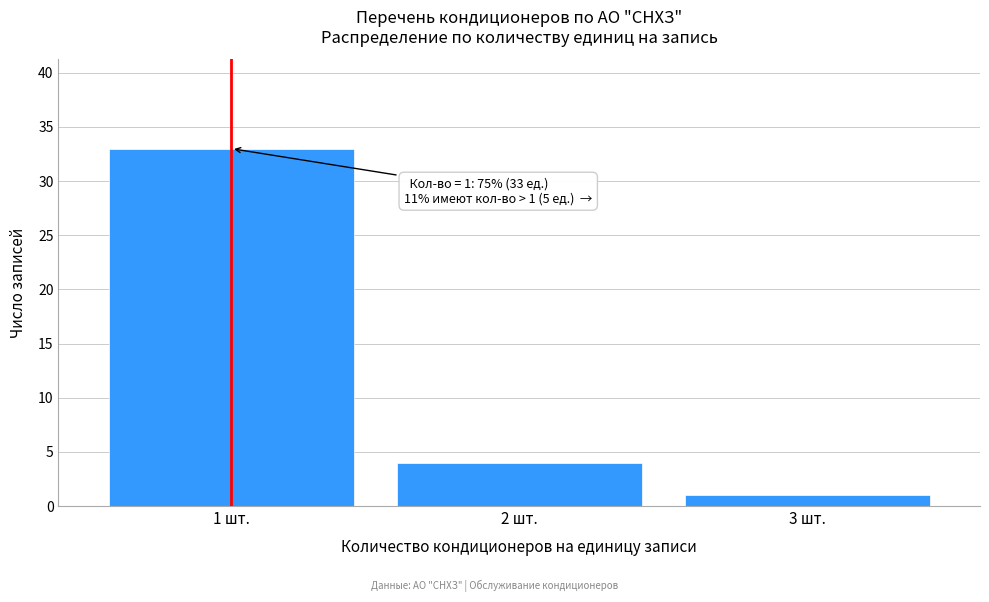

Reading left to right, list all the values displayed in this chart.

33	4	1